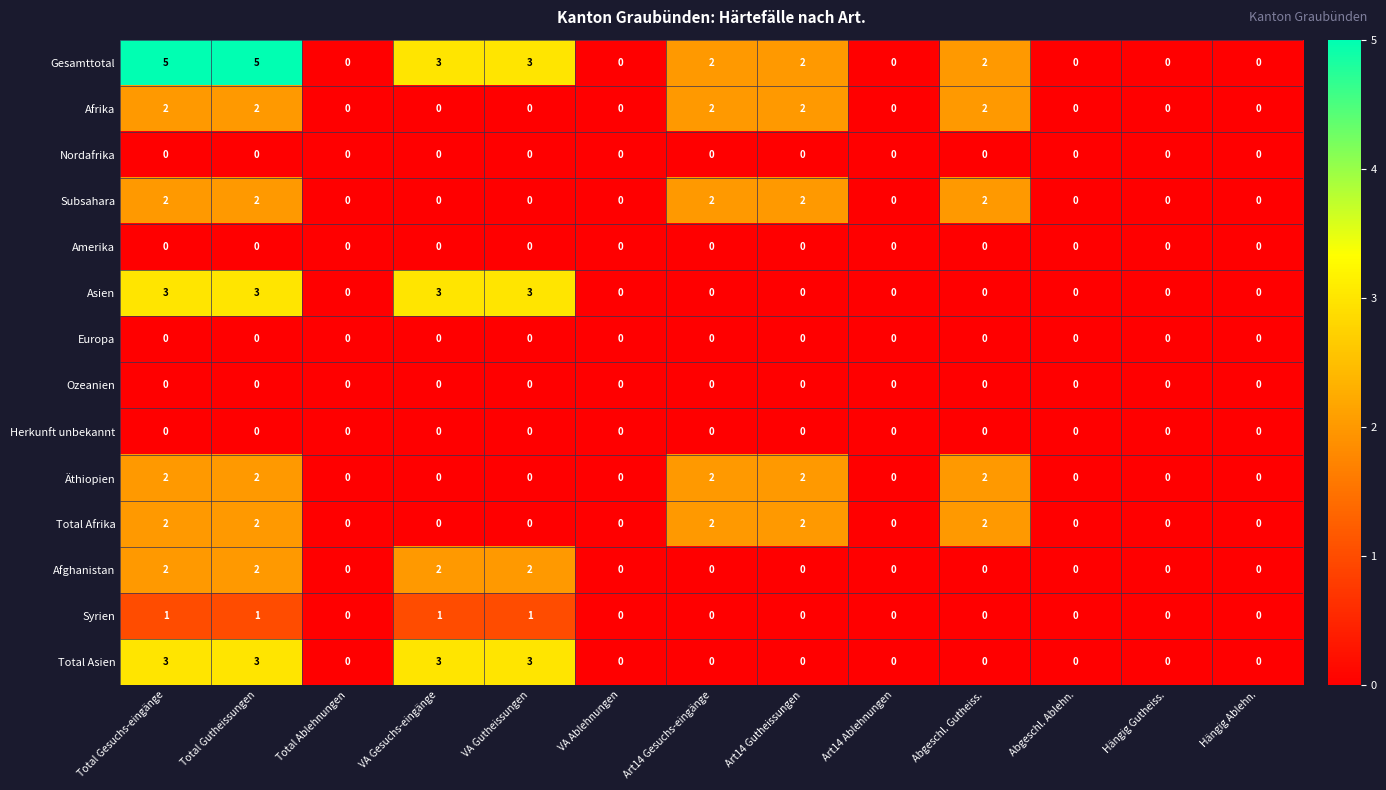

Count the Äthiopien values in the range 0 to 2.

13